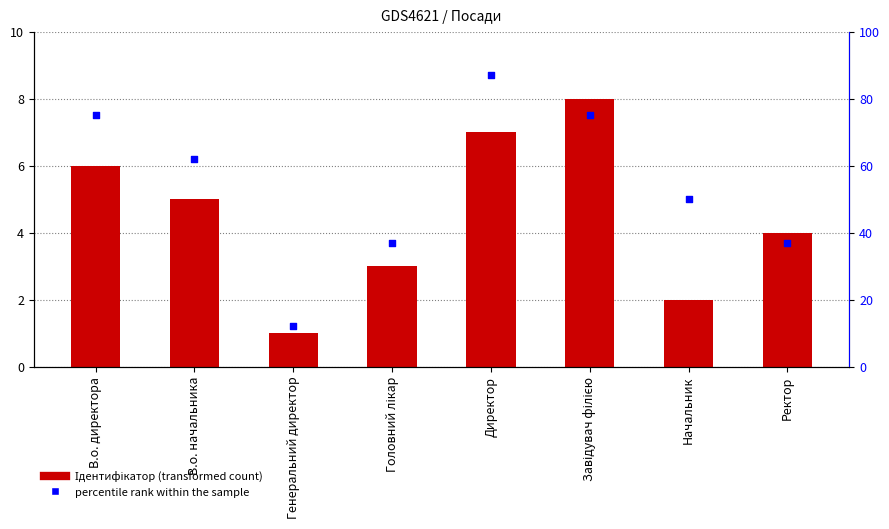

Which series reaches the maximum Y coordinate?

percentile rank within the sample